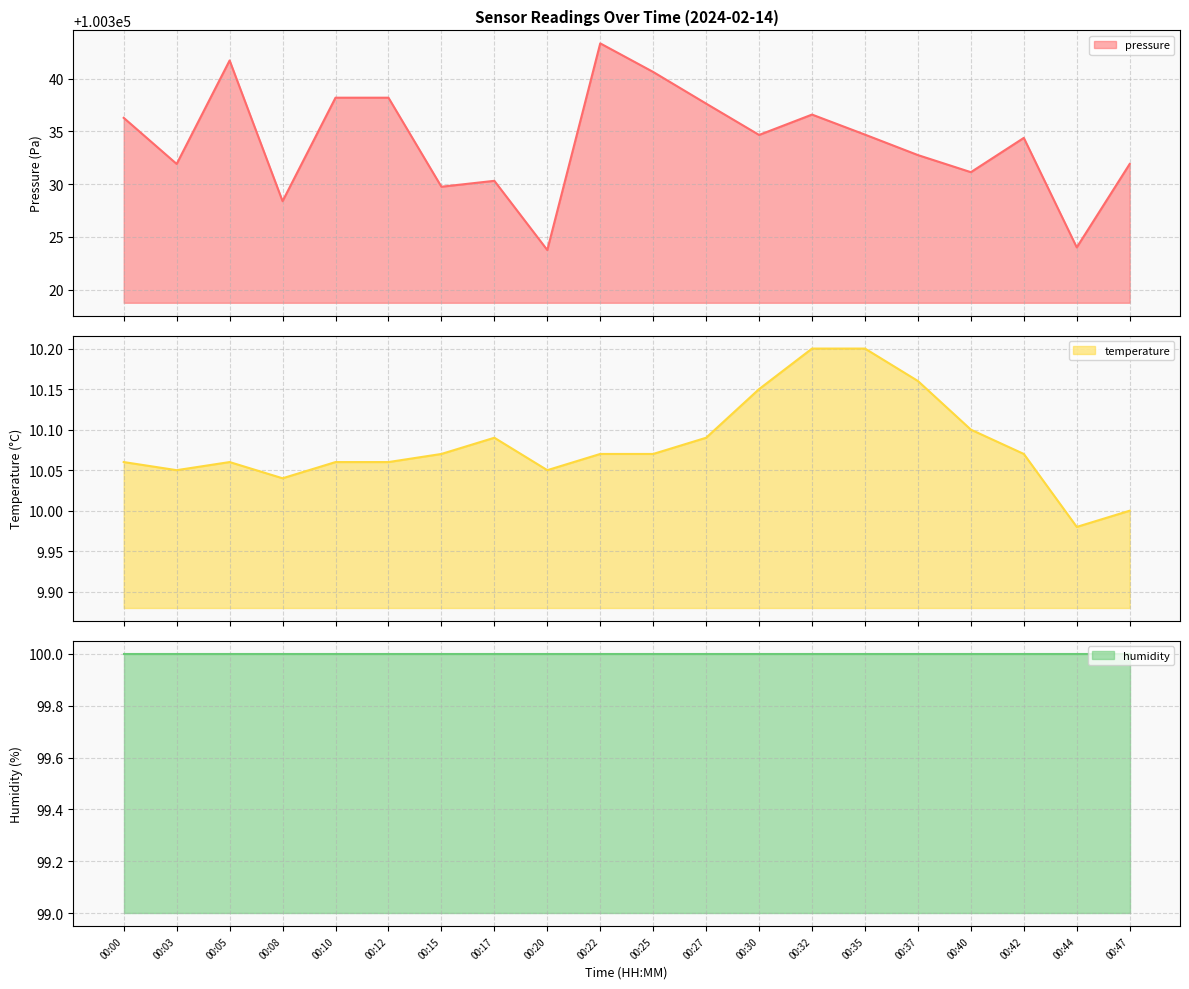

Is it true that temperature equals 6.6 at 00:25?

False